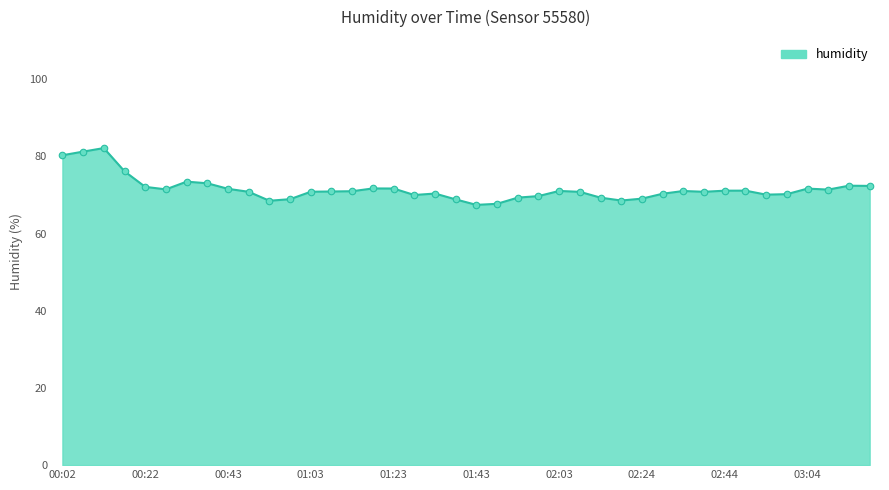

What is the maximum value shown in the chart?

82.2